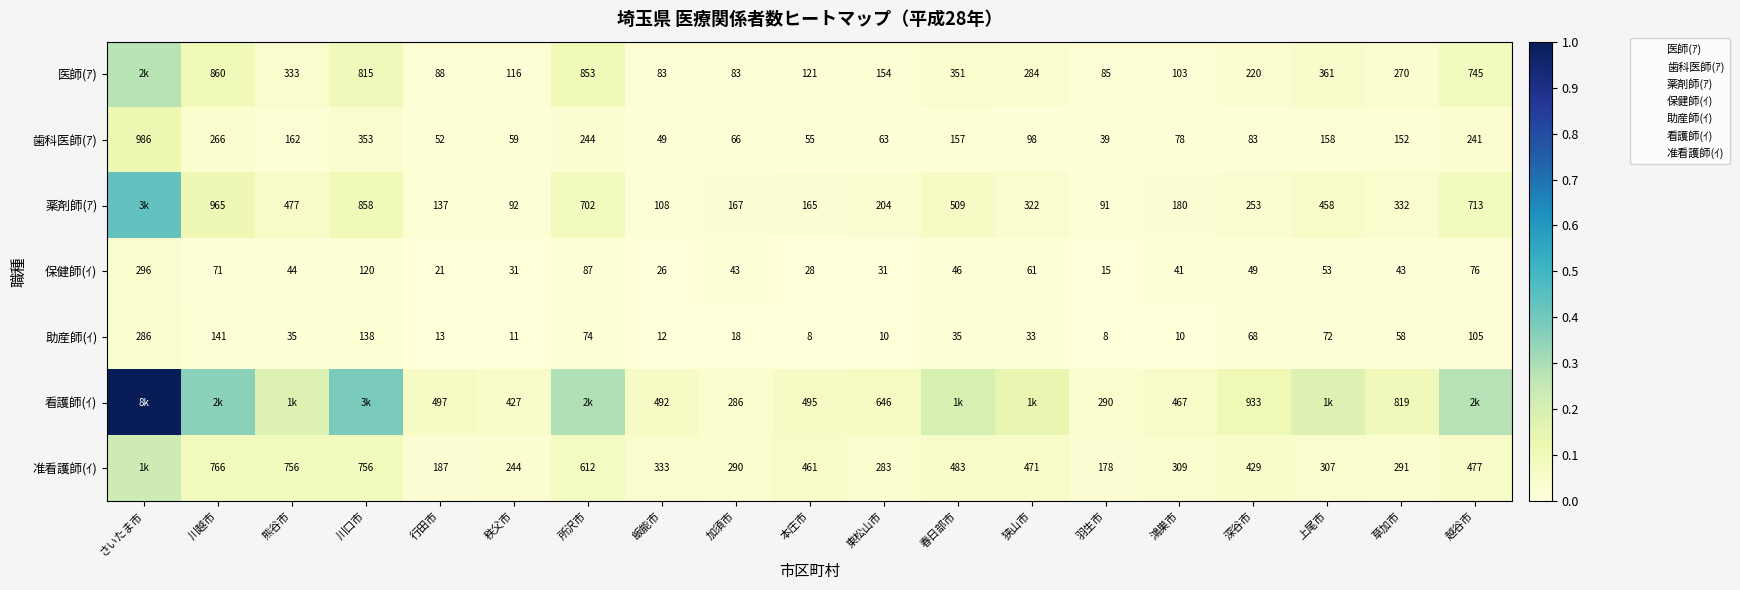

At which category is the sum across all series the highest?

さいたま市